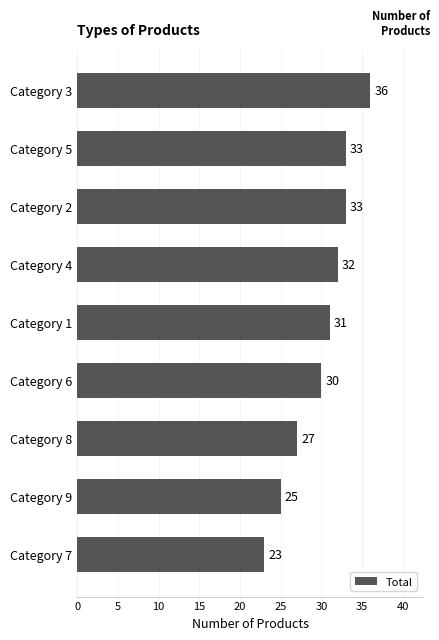

Where is the data nearest to the value 29?

Category 6